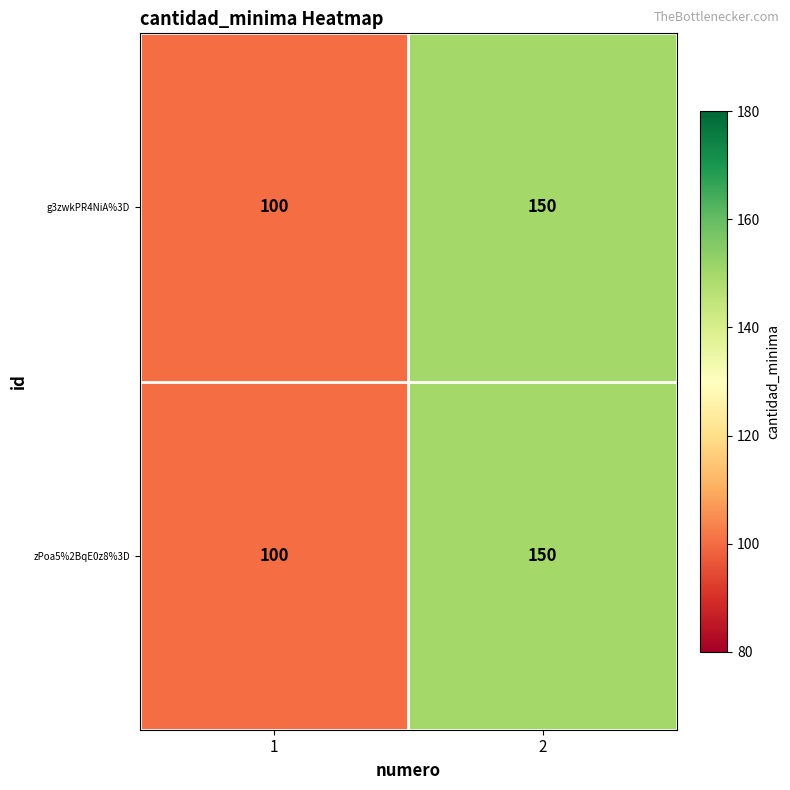

Count the number of data series in this chart.

2